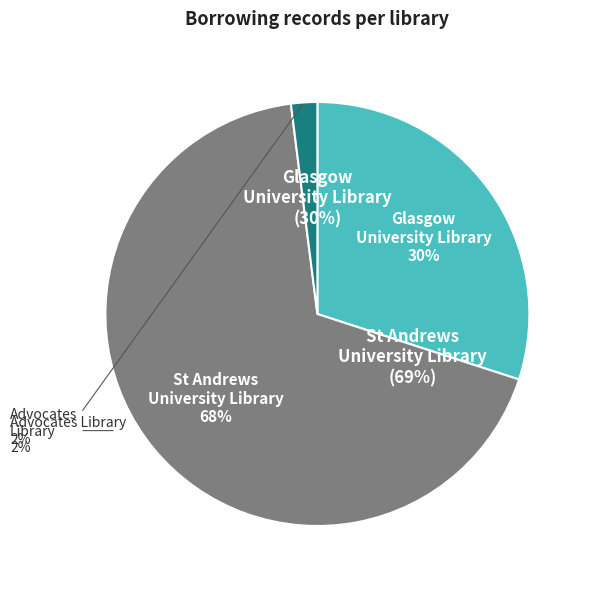

To the nearest percent, what percentage of the pie is Advocates Library?

2%